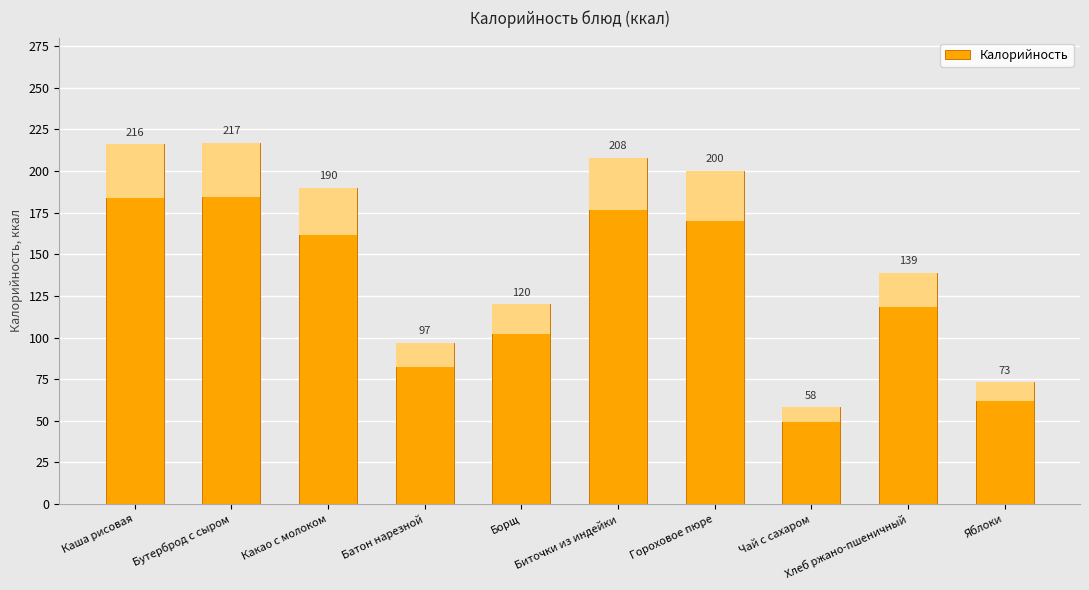

How many data points are less than 190?

5